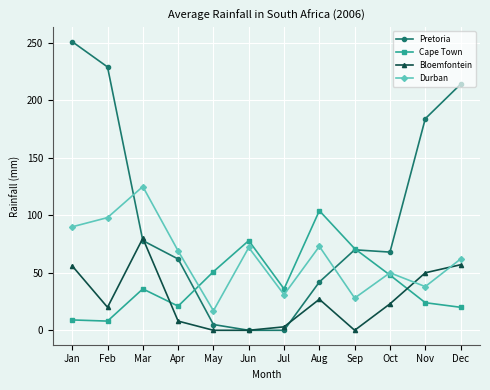

How many data points in Durban are less than 69?

6